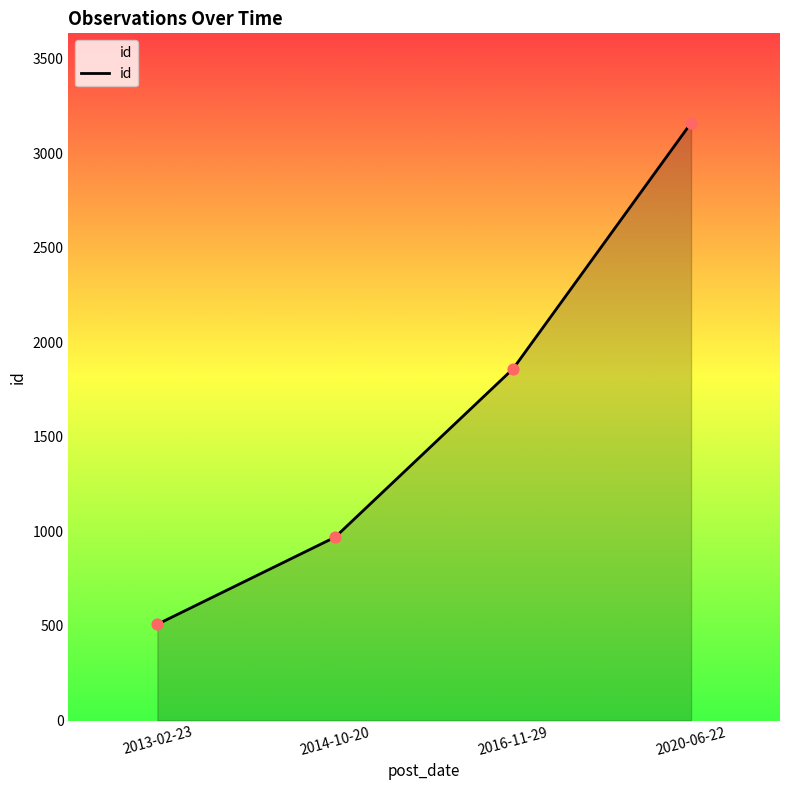

What is the change in value from 2013-02-23 to 2014-10-20?

+461